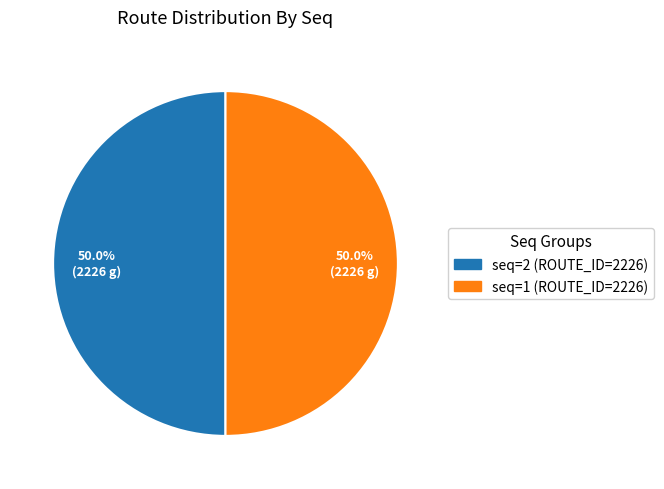

What percentage do seq=2 (ROUTE_ID=2226) and seq=1 (ROUTE_ID=2226) together represent?

100.0%